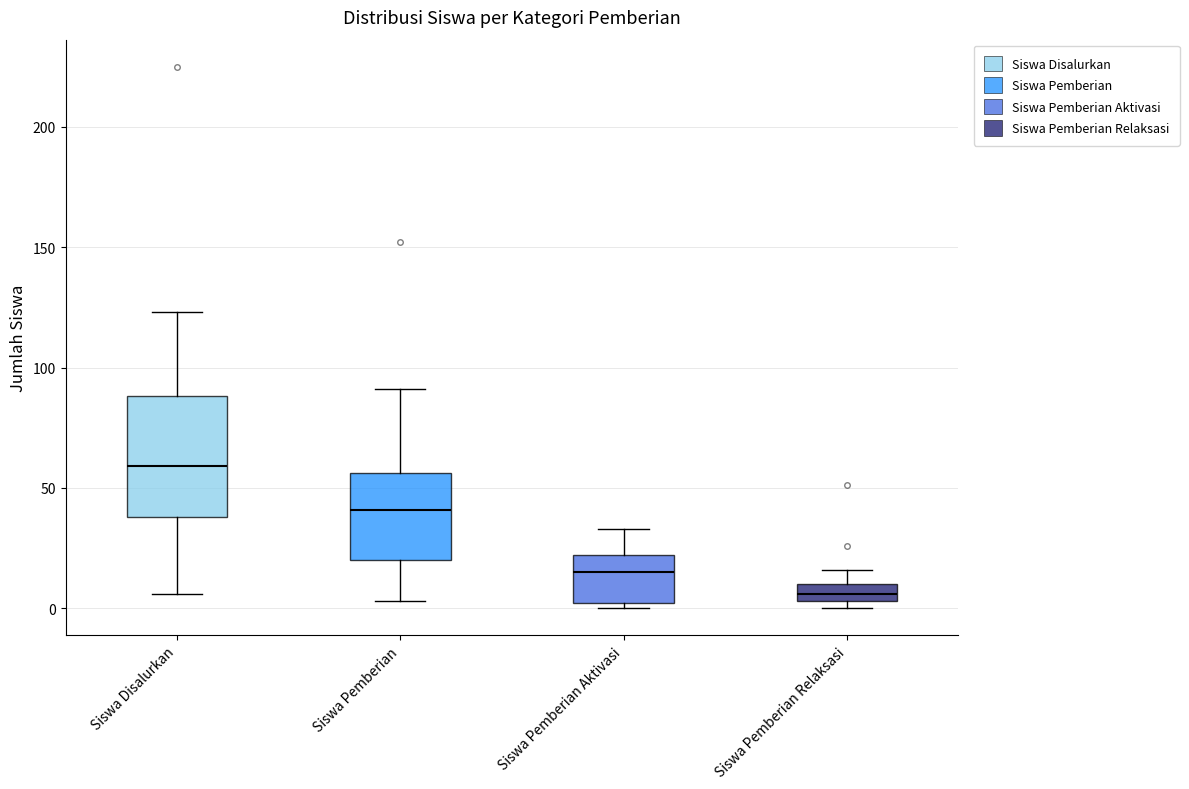

Comparing the boxes themselves (not the whiskers), which one is the tallest?

Siswa Disalurkan